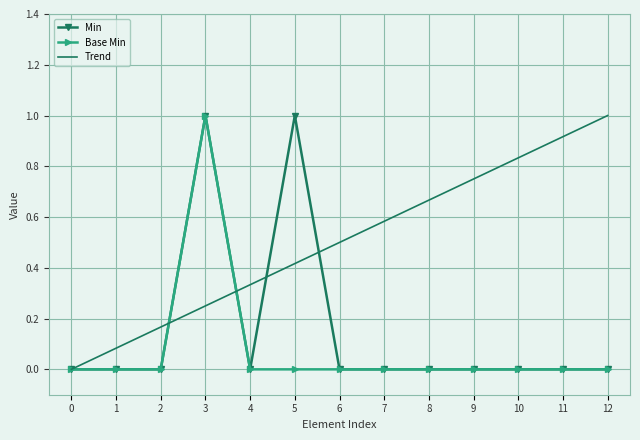

The value of Min at 6 is 0. True or false?

True